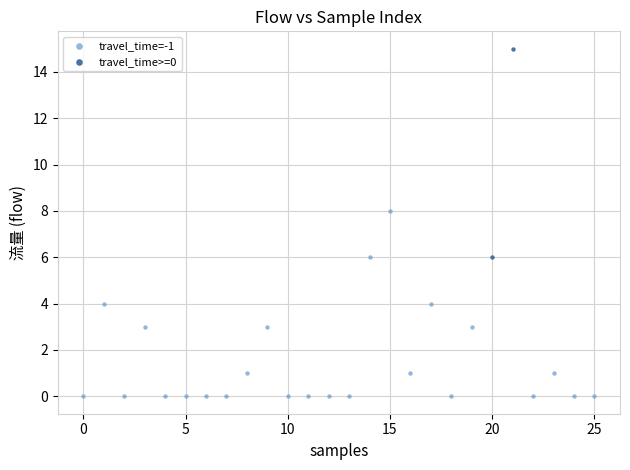

Which series contains the lowest Y value?

travel_time=-1